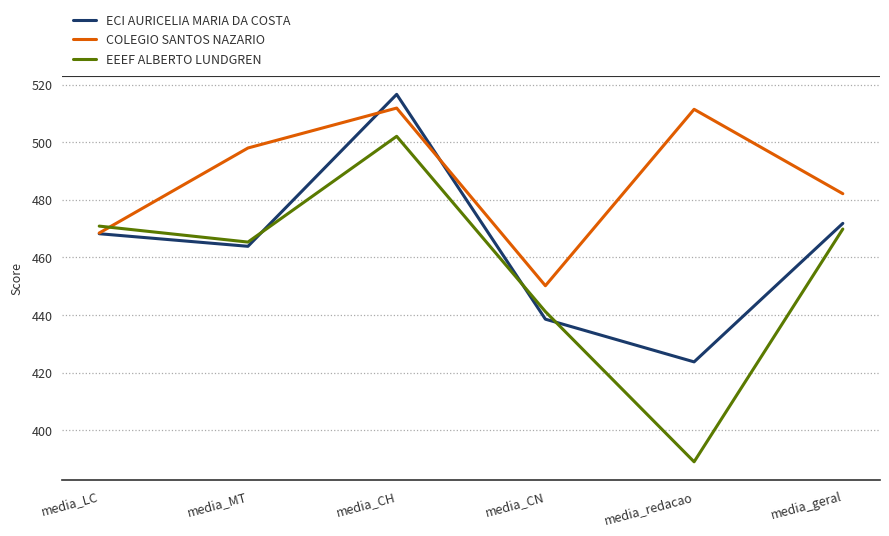

The COLEGIO SANTOS NAZARIO series shows 125.6 at media_MT. True or false?

False